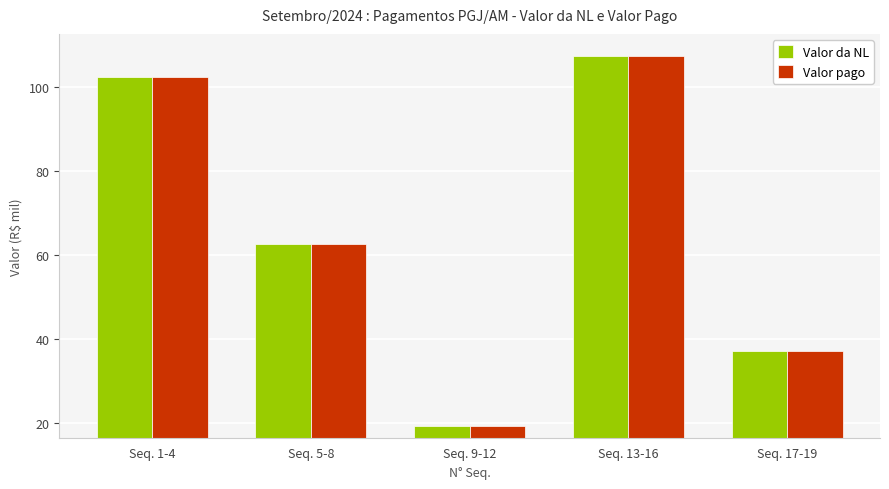

What is the total value across all series at Seq. 1-4?

205.0